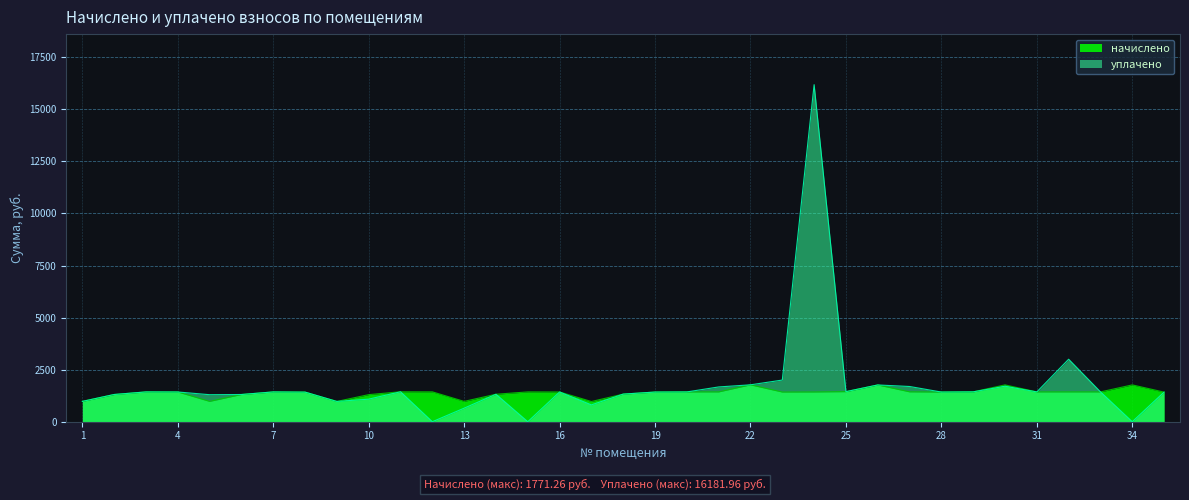

Reading right to left, transcribe all the data shown in this chart.

начислено: 1421.5	1768.1	1431.0	1431.0	1431.0	1768.1	1434.2	1424.6	1434.2	1764.9	1443.7	1427.8	1424.6	1771.3	1431.0	1431.0	1424.6	1326.1	969.9	1427.8	1431.0	1319.7	976.3	1434.2	1437.4	1300.6	973.1	1421.5	1431.0	1307.0	976.3	1427.8	1431.0	1307.0	976.3
уплачено: 1421.5	0.0	1433.9	3000.0	1430.8	1704.2	1434.2	1424.6	1691.3	1765.0	1443.7	16182.0	2000.0	1771.8	1669.5	1431.0	1424.6	1326.1	807.6	1427.8	0.0	1319.7	650.8	0.0	1437.4	1083.8	973.1	1421.5	1430.5	1307.0	1297.0	1427.8	1431.1	1307.3	976.3